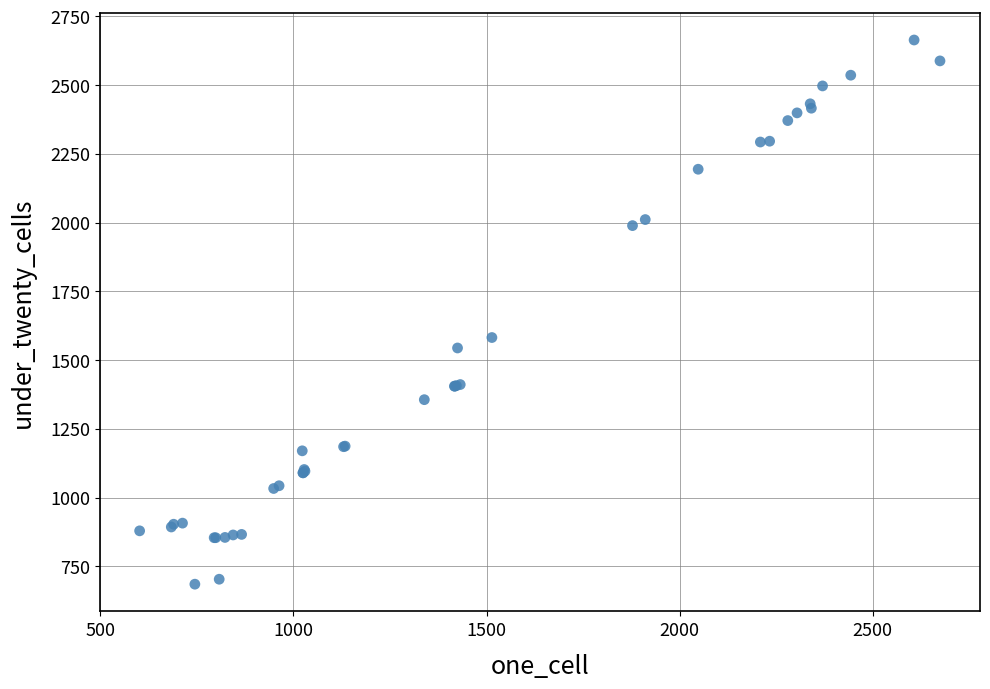

What Y value in the scatter plot is closest to 1674?

1582